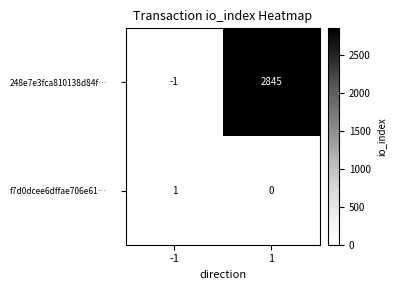

Rank the series by their average value, from highest to lowest.

248e7e3fca810138d84f…, f7d0dcee6dffae706e61…